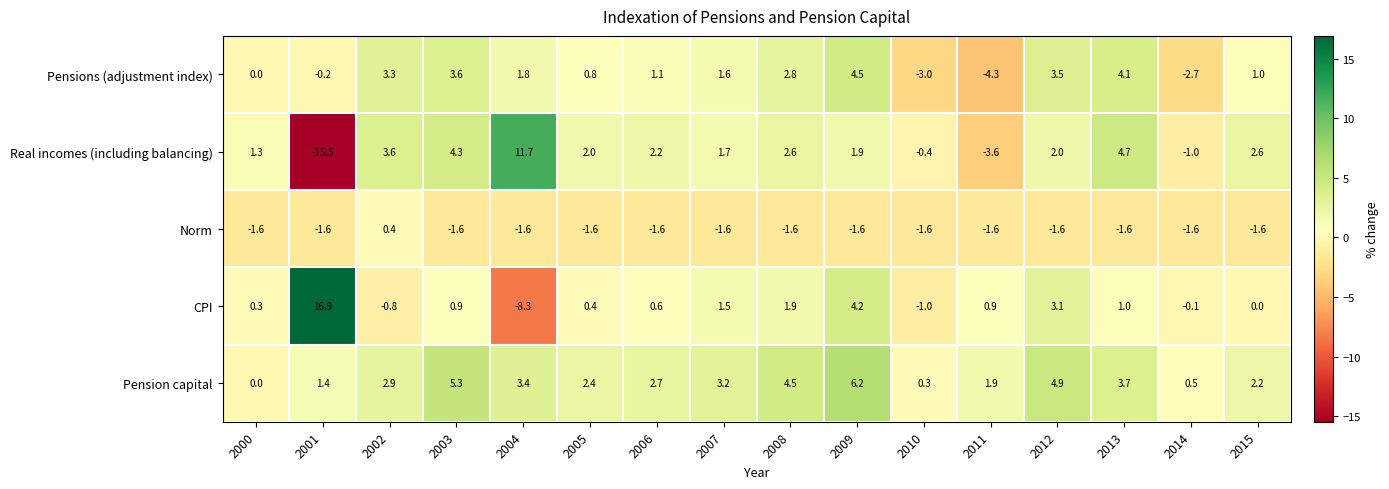

Which series has the widest spread of values?

Real incomes (including balancing)